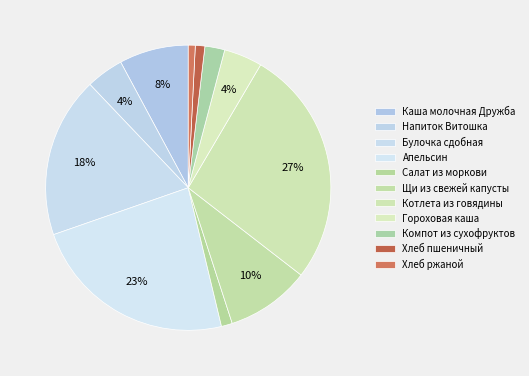

How many slices are in this pie chart?

11